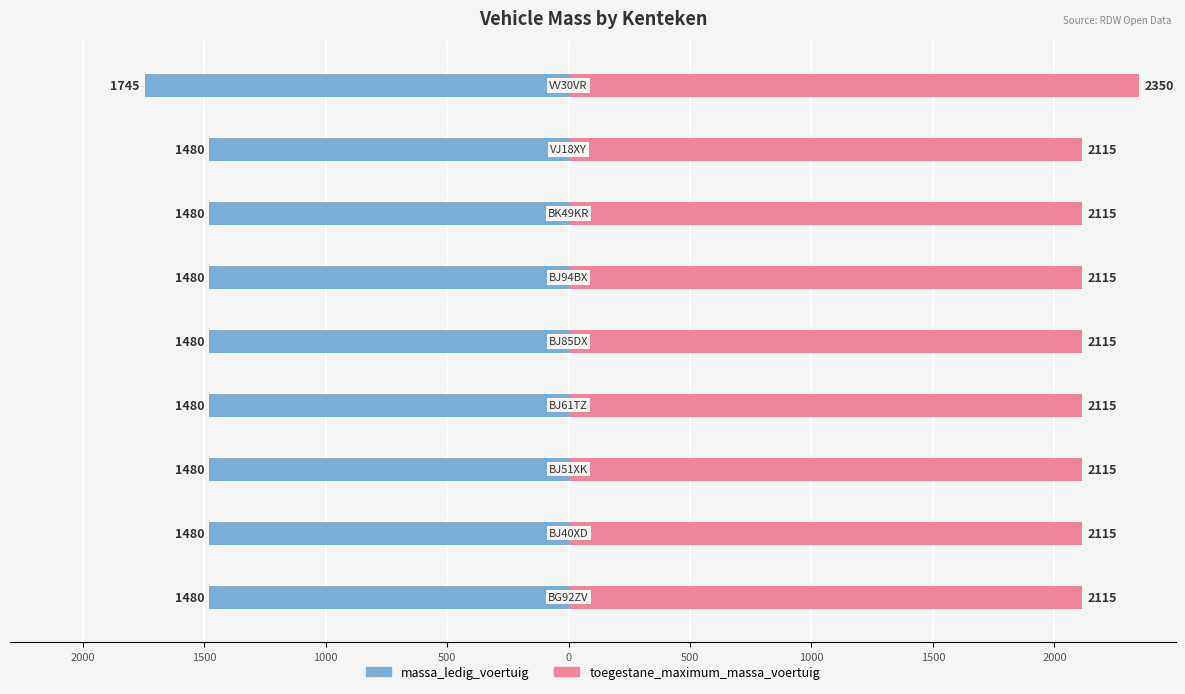

Which series has the largest total across all categories?

toegestane_maximum_massa_voertuig